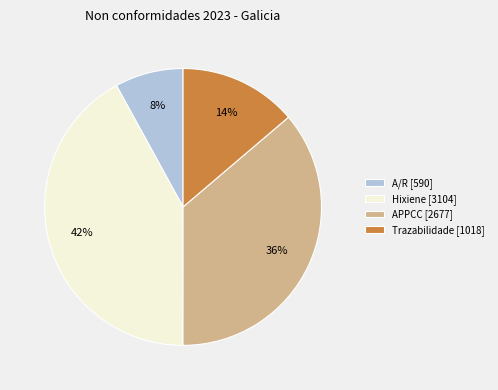

Rank the categories by value from highest to lowest.

Hixiene [3104], APPCC [2677], Trazabilidade [1018], A/R [590]